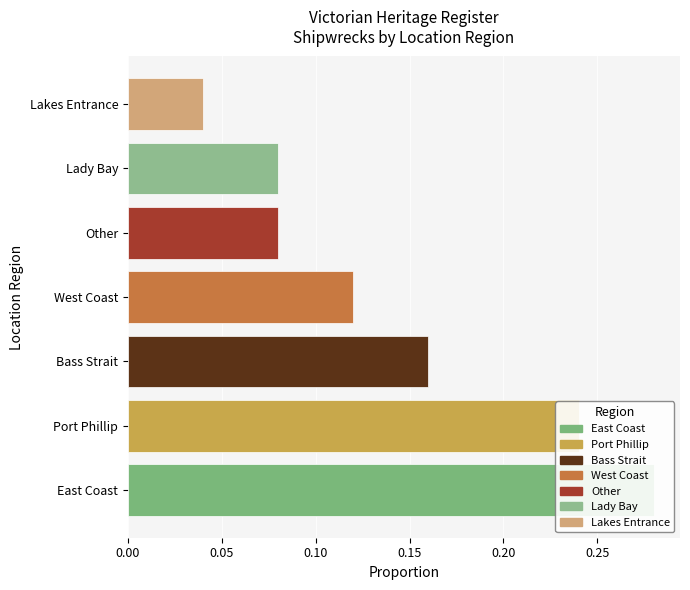

The chart shows a value of 0.1 at Other. True or false?

True